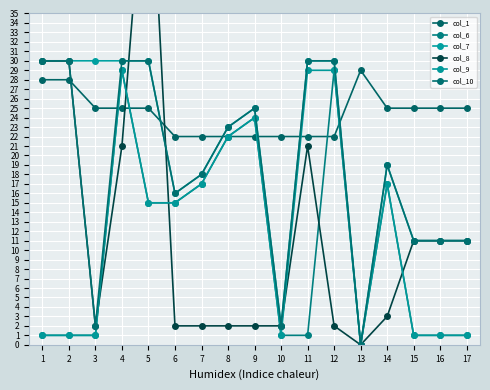

Which series has the largest total across all categories?

col_1